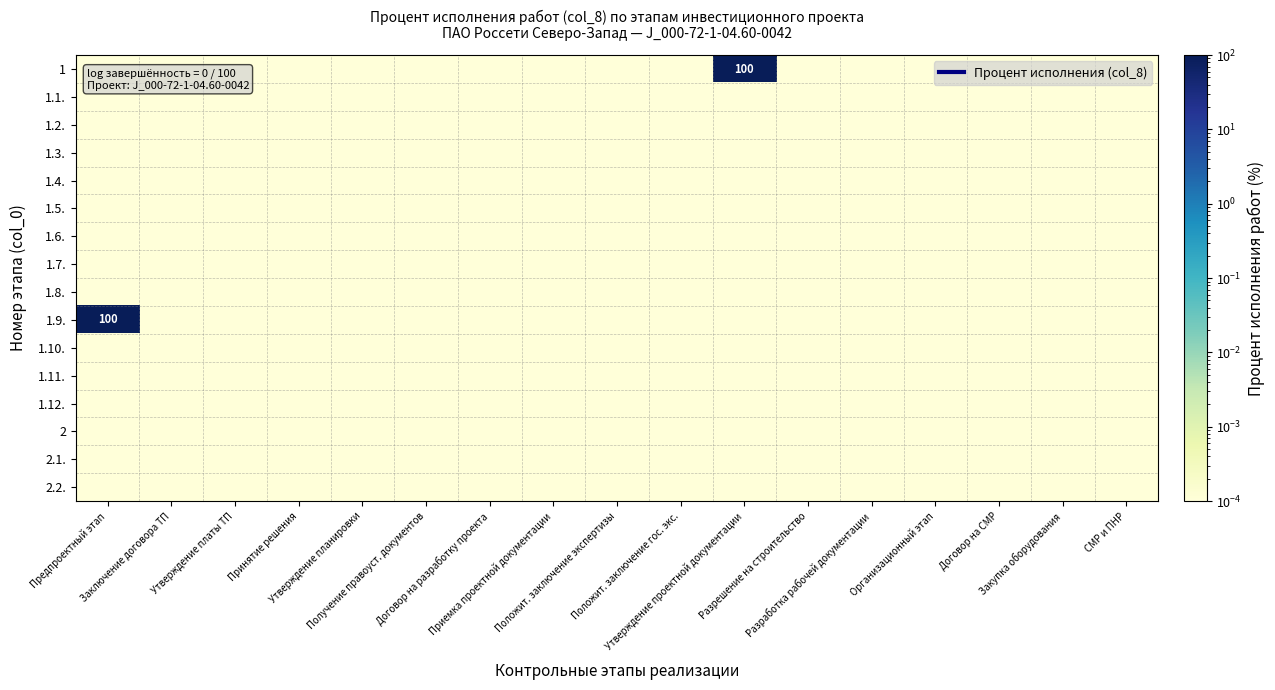

At which category is the sum across all series the highest?

Предпроектный этап